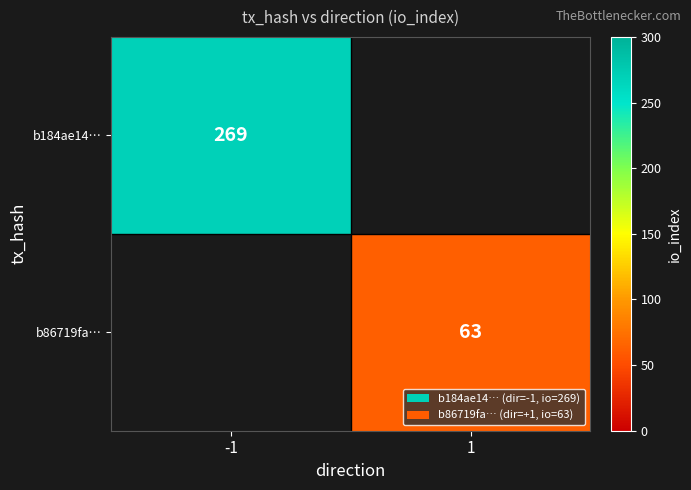

Is it true that b184ae14… equals 269 at -1?

True